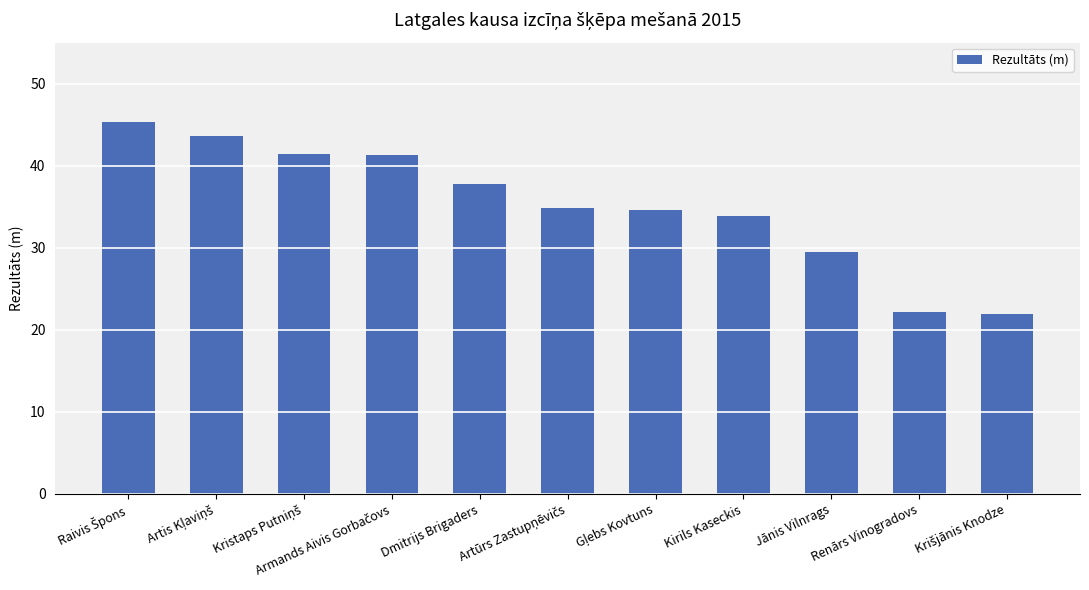

What is the difference between the second highest and minimum values?

21.7